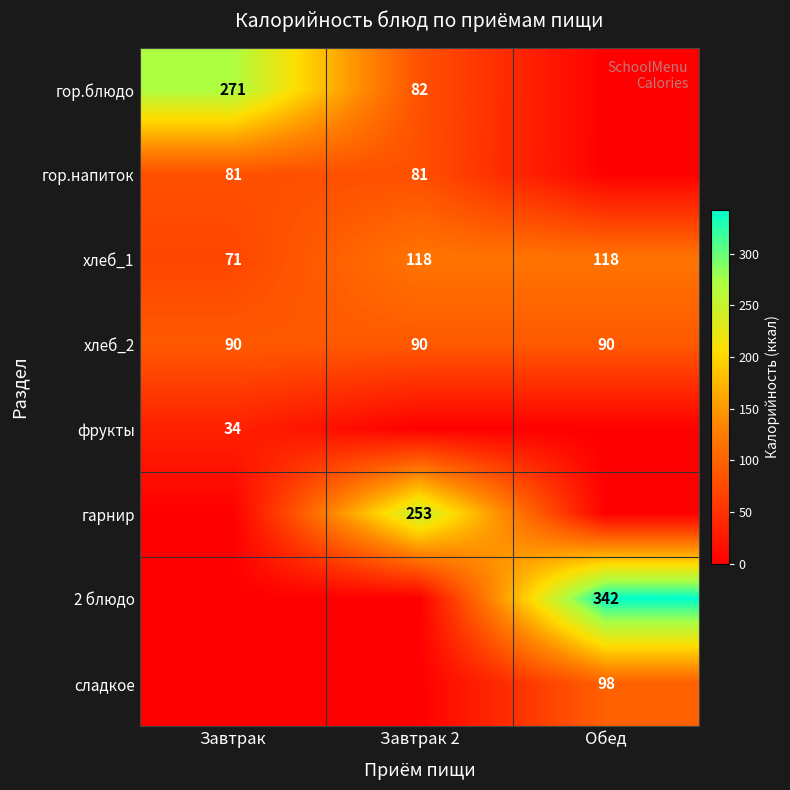

What is the spread (max minus min) of values at Завтрак 2?

253.0